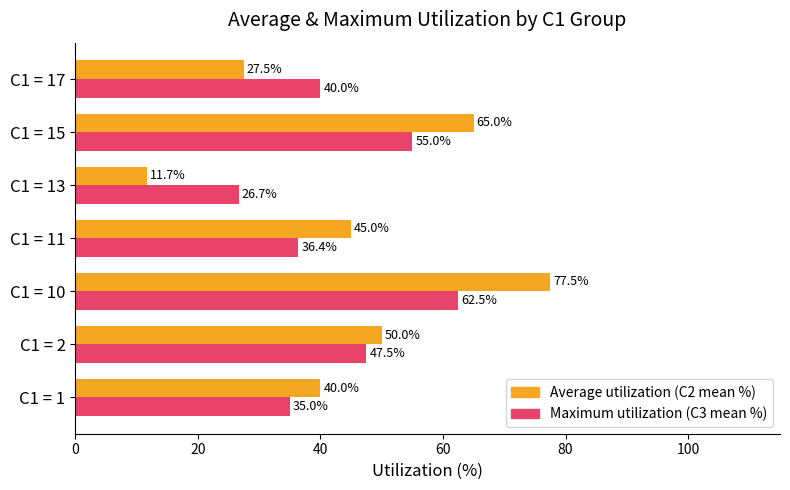

Which series has the largest total across all categories?

Average utilization (C2 mean %)